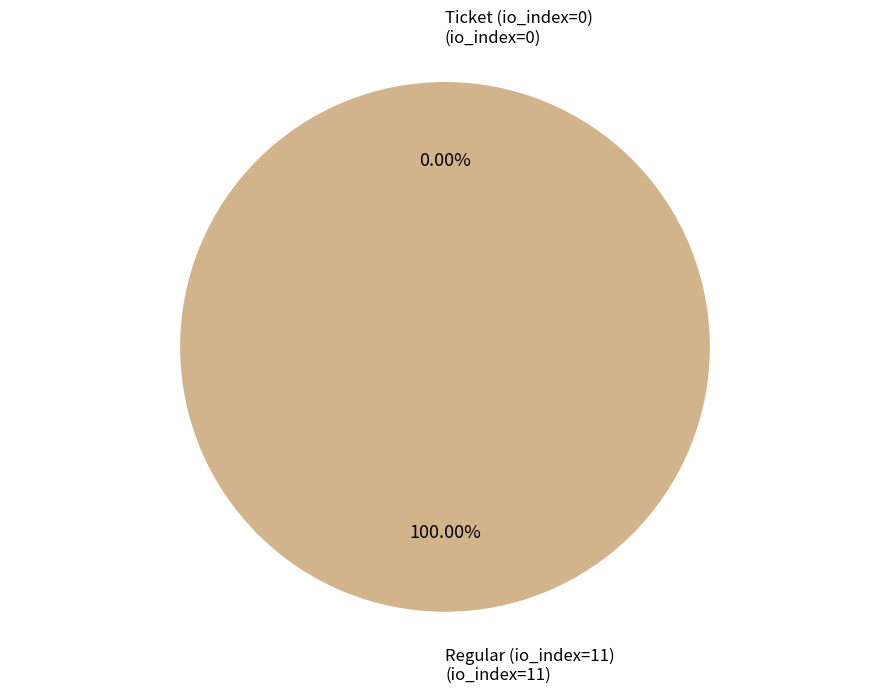

To the nearest percent, what is the difference between the largest and smallest slice percentages?

100%